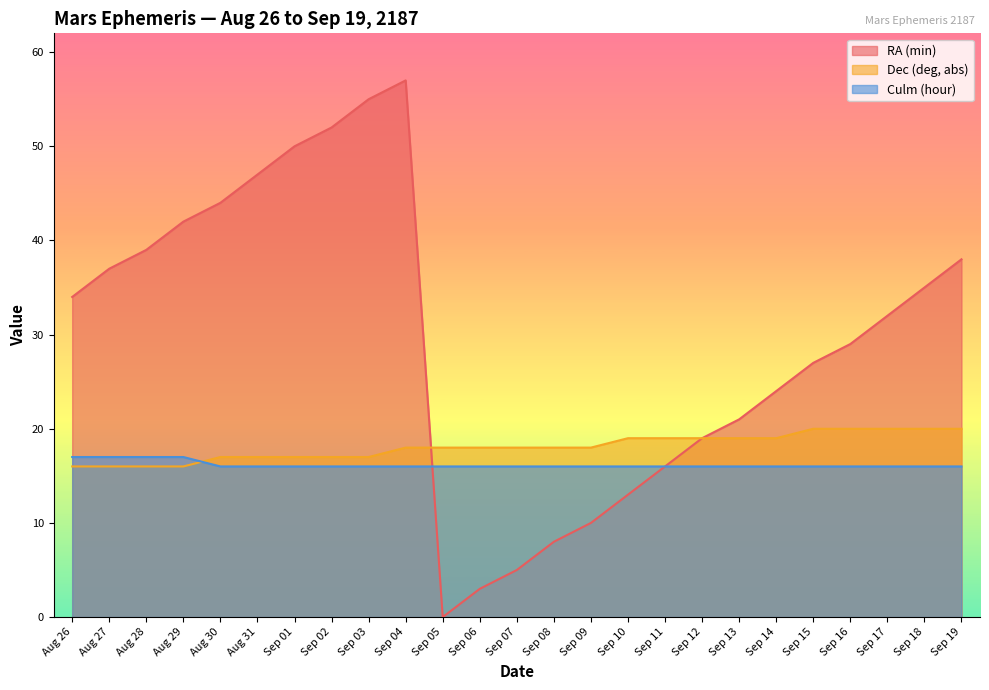

Rank the series at Sep 19 from lowest to highest value.

Culm (hour), Dec (deg, abs), RA (min)